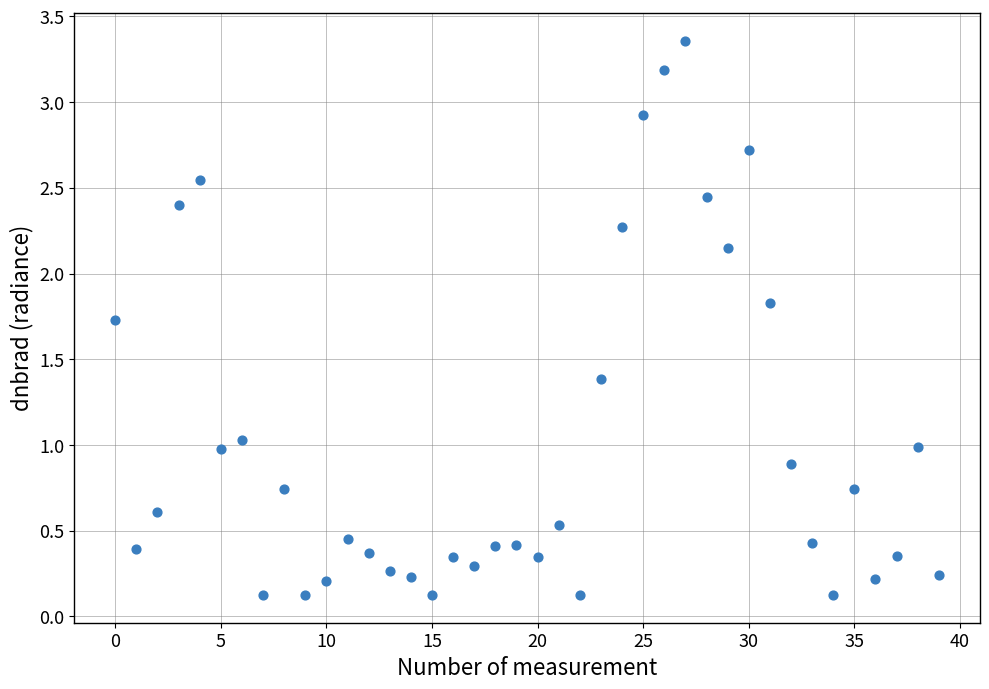

What is the range of Y values (max minus min)?

3.2